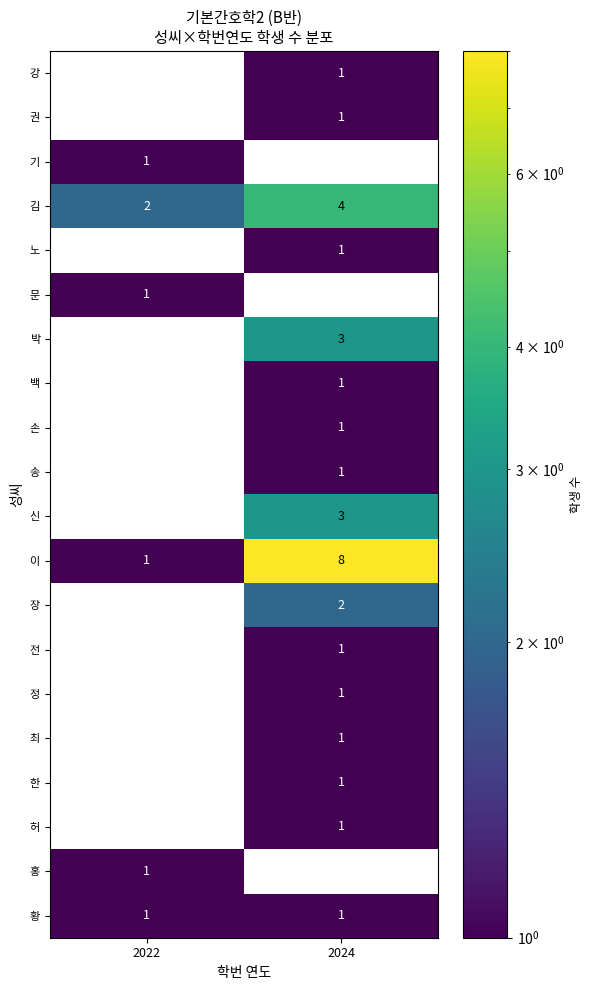

The 이 series shows 8 at 2024. True or false?

True